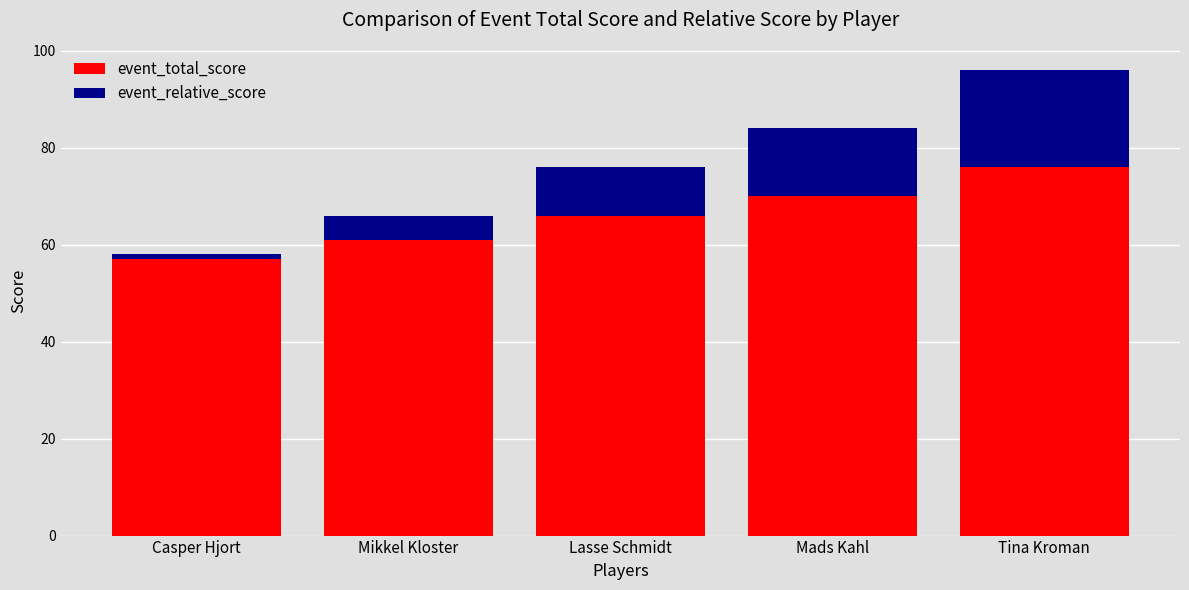

Reading left to right, what are the values for event_total_score?

57	61	66	70	76